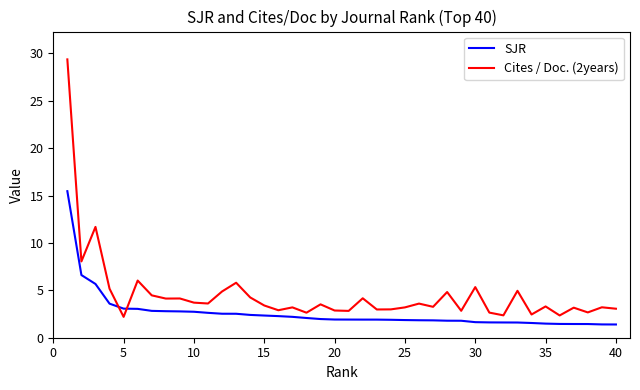

True or false: SJR and Cites / Doc. (2years) cross at least once.

True